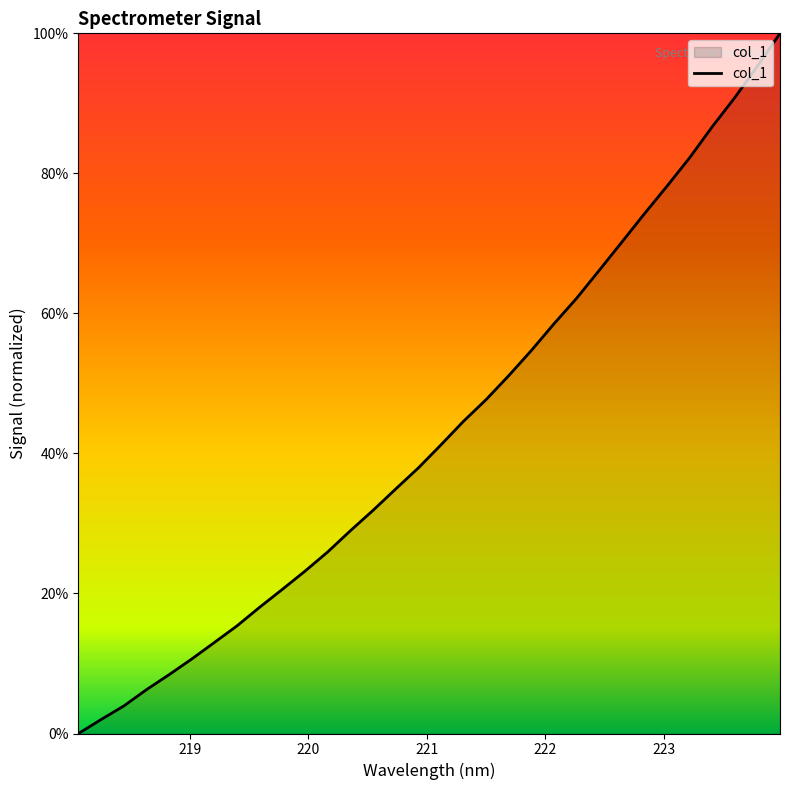

What is the maximum value shown in the chart?

100.0